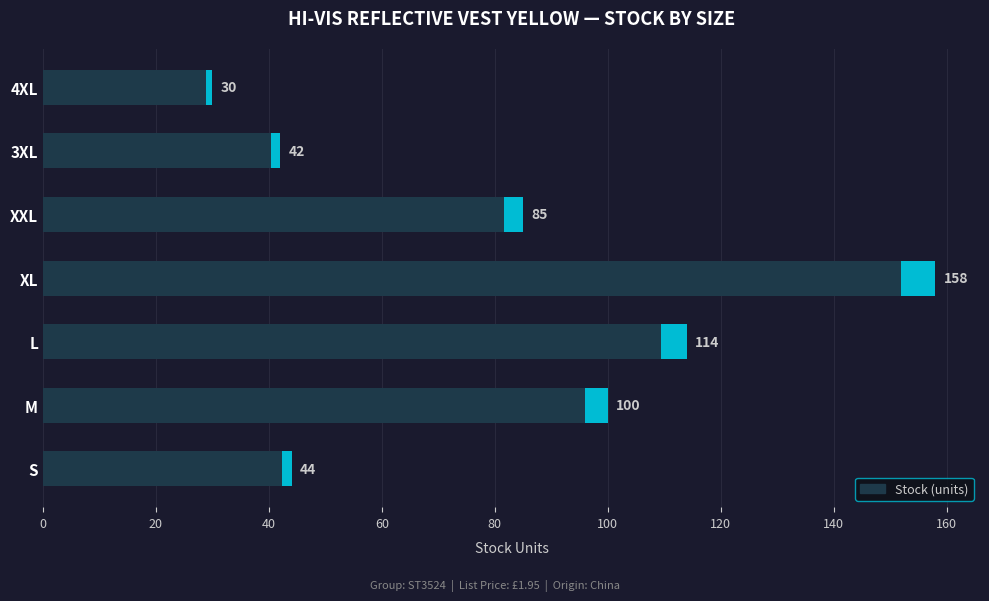

What is the value of the 7th bar from the left?

30